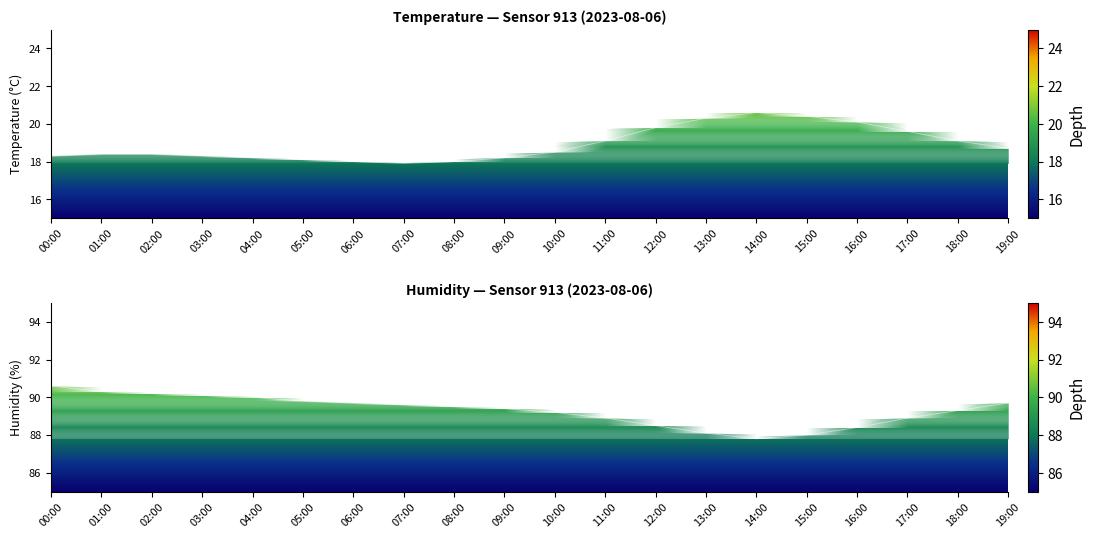

How many interior local peaks does the temperature series have?

1